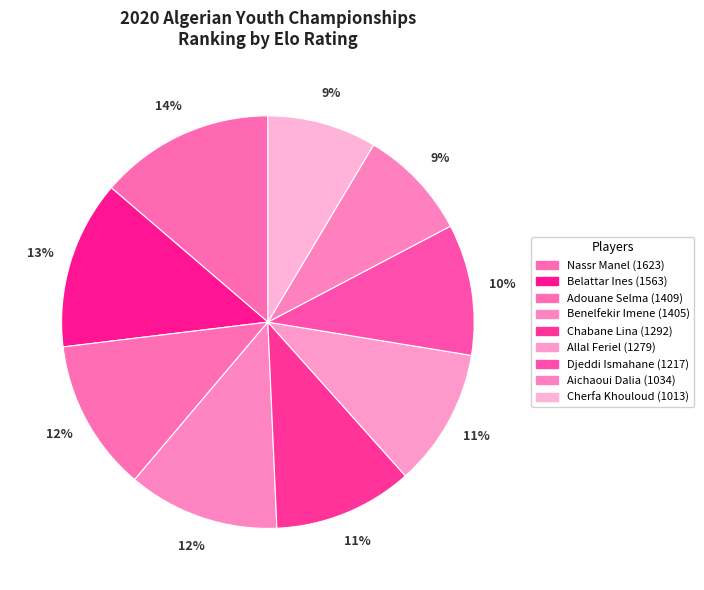

To the nearest percent, what is the average slice percentage?

11%